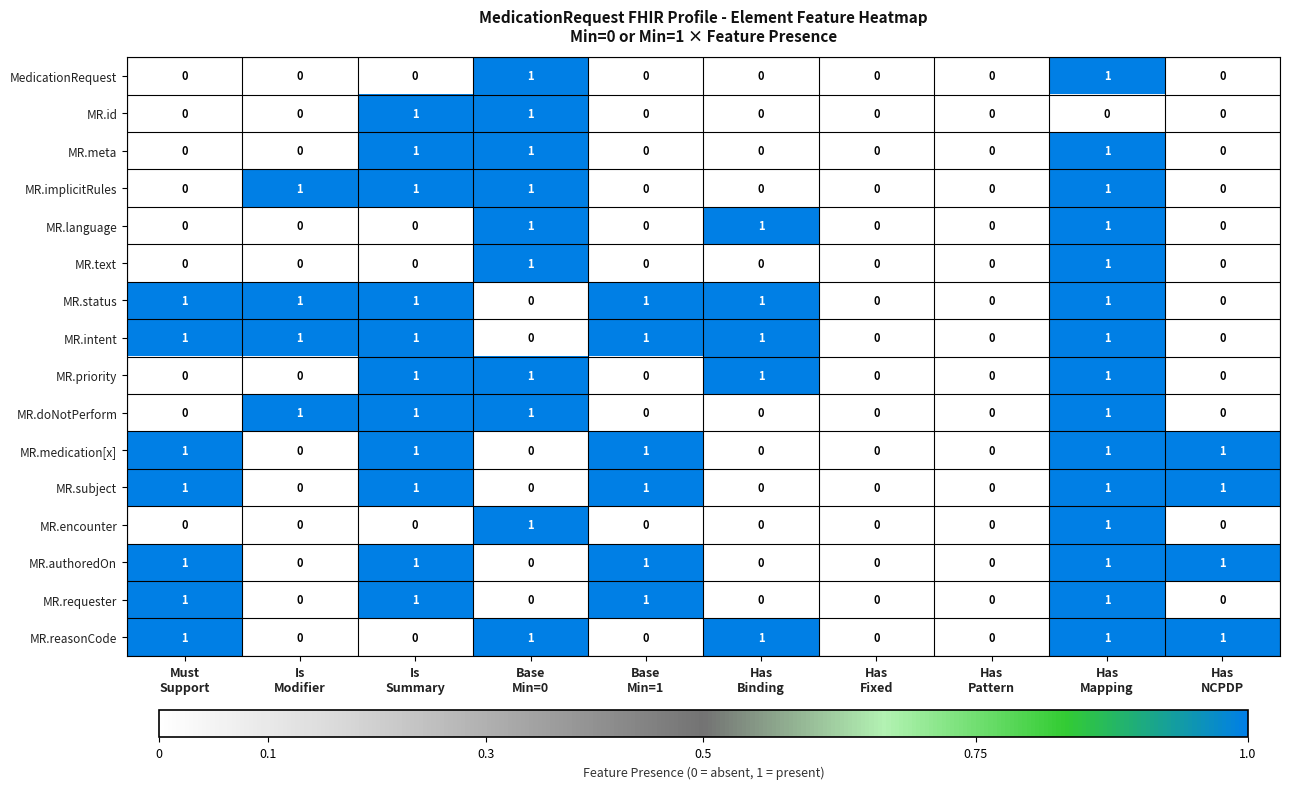

What is the sum of all MR.language values?

3